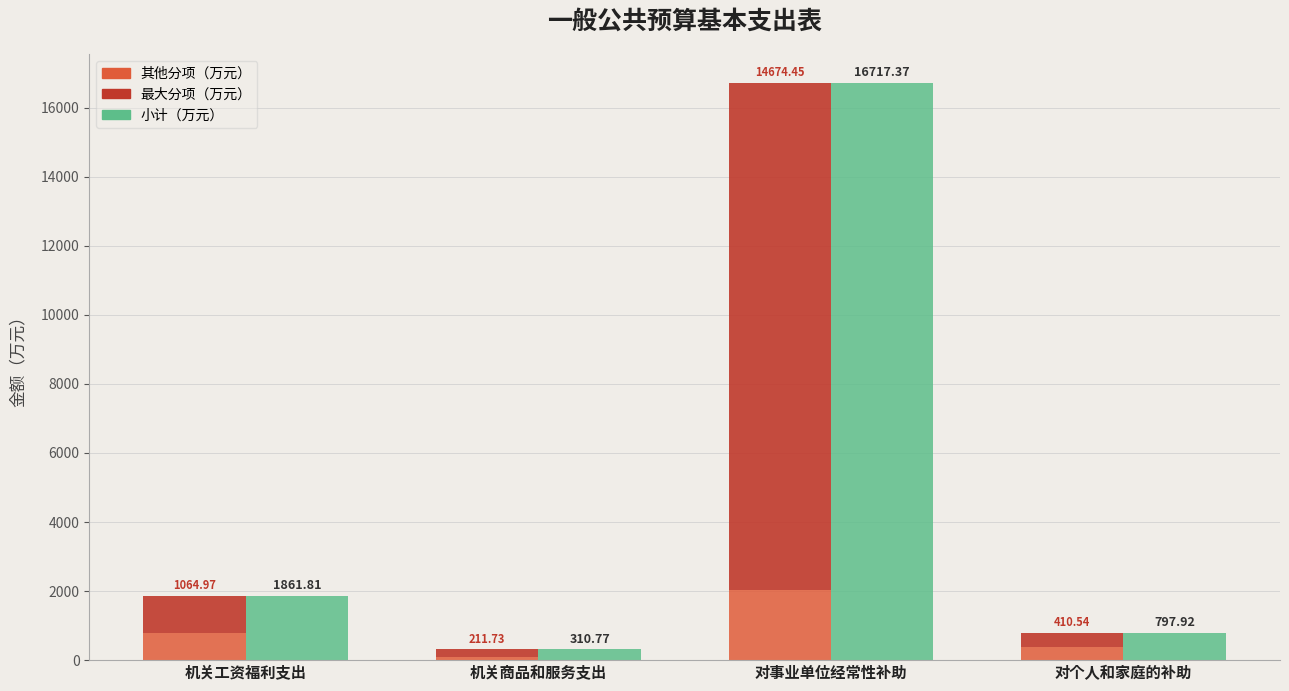

What is the minimum value for 小计?

310.8